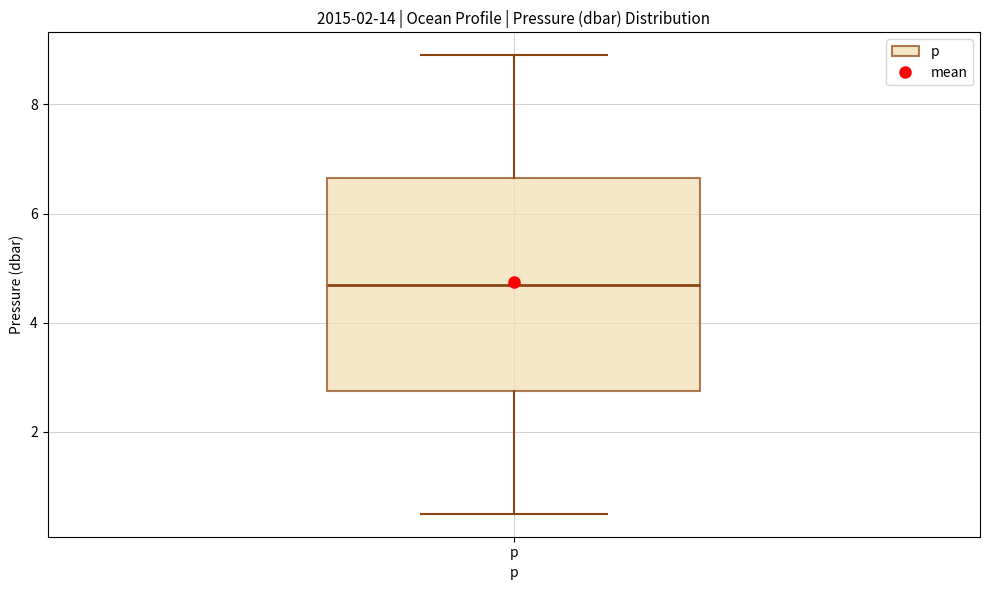

Transcribe this box plot: give where the median line is, the range the box spans, and where the two whiskers end, as read against the y-axis. The values are not printed on the chart, so give them approximately, as read against the axis.

median 4.8, box 2.8 to 6.6, whiskers 0.6 to 9.0